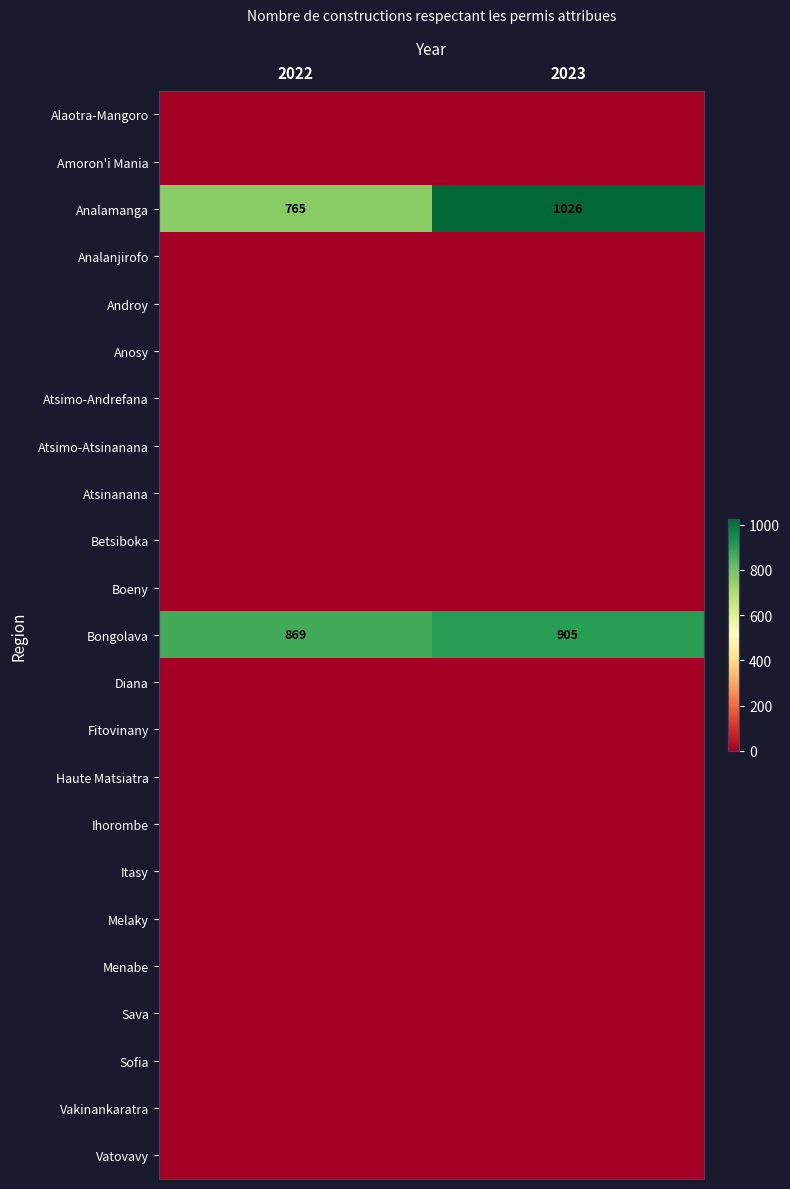

What is the sum of all Analamanga values?

1791